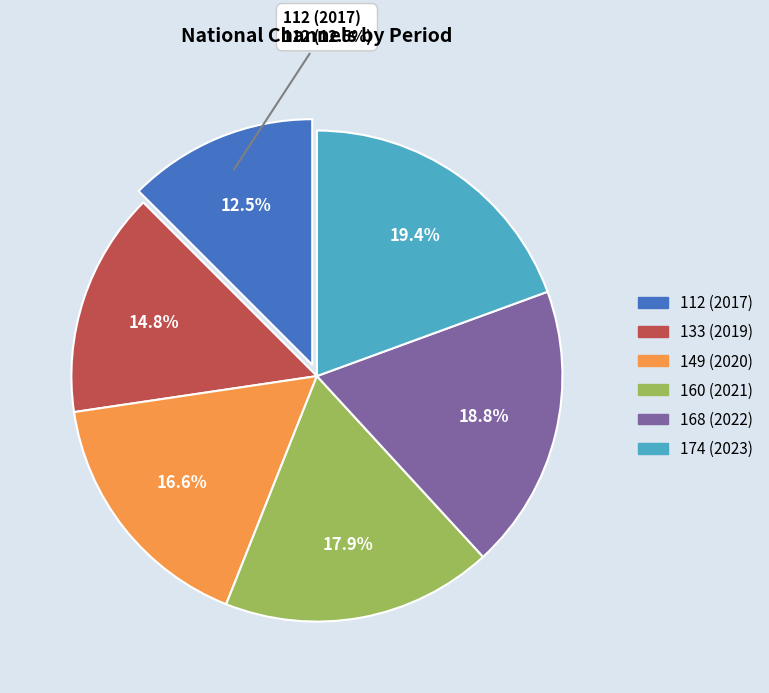

Count the number of slices in the pie.

7